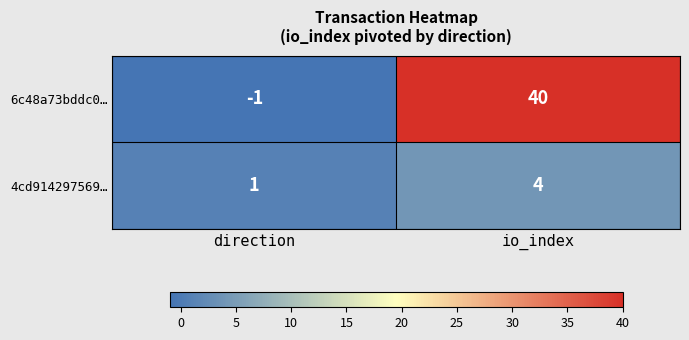

Which series has the widest spread of values?

6c48a73bddc0…